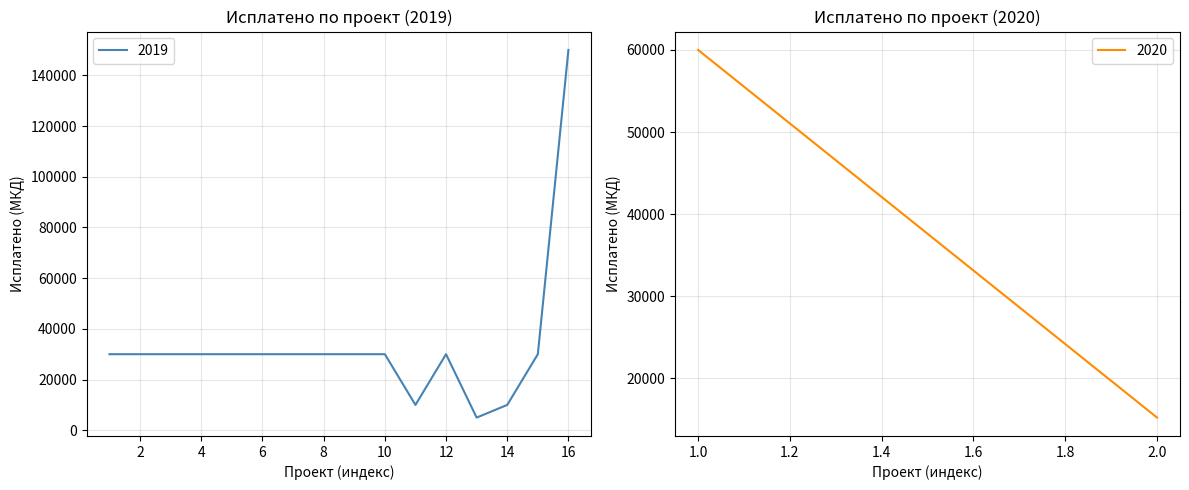

What is the difference between the maximum and minimum values?

145000